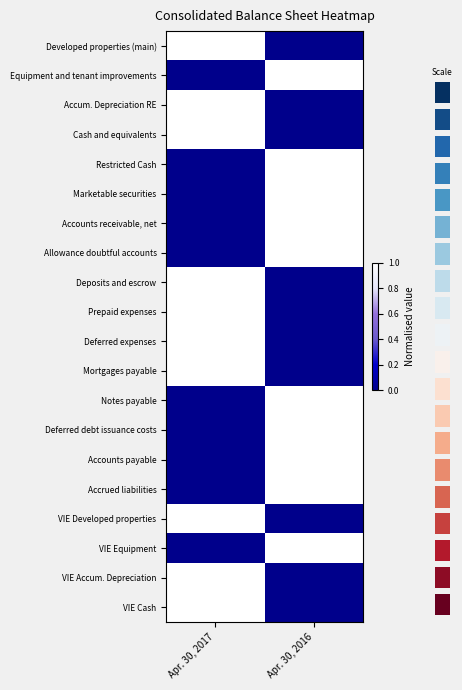

Reading left to right, transcribe all the data shown in this chart.

Developed properties (main): Apr. 30, 2017=1	Apr. 30, 2016=0
Equipment and tenant improvements: Apr. 30, 2017=0	Apr. 30, 2016=1
Accum. Depreciation RE: Apr. 30, 2017=1	Apr. 30, 2016=0
Cash and equivalents: Apr. 30, 2017=1	Apr. 30, 2016=0
Restricted Cash: Apr. 30, 2017=0	Apr. 30, 2016=1
Marketable securities: Apr. 30, 2017=0	Apr. 30, 2016=1
Accounts receivable, net: Apr. 30, 2017=0	Apr. 30, 2016=1
Allowance doubtful accounts: Apr. 30, 2017=0	Apr. 30, 2016=1
Deposits and escrow: Apr. 30, 2017=1	Apr. 30, 2016=0
Prepaid expenses: Apr. 30, 2017=1	Apr. 30, 2016=0
Deferred expenses: Apr. 30, 2017=1	Apr. 30, 2016=0
Mortgages payable: Apr. 30, 2017=1	Apr. 30, 2016=0
Notes payable: Apr. 30, 2017=0	Apr. 30, 2016=1
Deferred debt issuance costs: Apr. 30, 2017=0	Apr. 30, 2016=1
Accounts payable: Apr. 30, 2017=0	Apr. 30, 2016=1
Accrued liabilities: Apr. 30, 2017=0	Apr. 30, 2016=1
VIE Developed properties: Apr. 30, 2017=1	Apr. 30, 2016=0
VIE Equipment: Apr. 30, 2017=0	Apr. 30, 2016=1
VIE Accum. Depreciation: Apr. 30, 2017=1	Apr. 30, 2016=0
VIE Cash: Apr. 30, 2017=1	Apr. 30, 2016=0